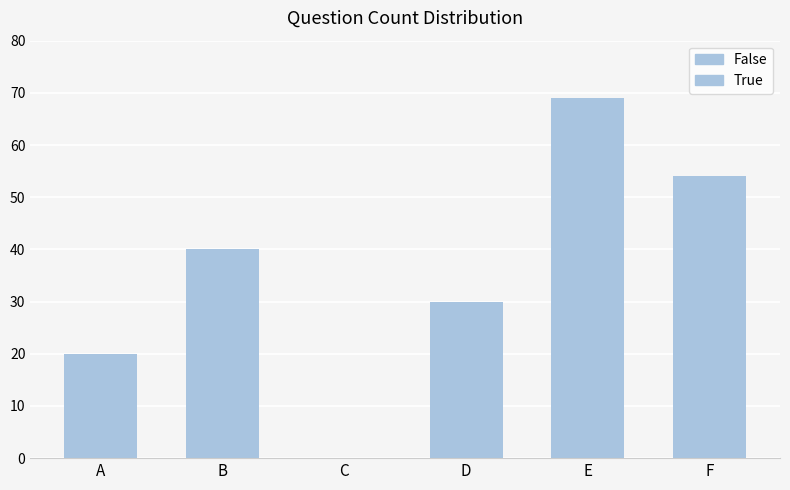

Reading left to right, transcribe all the data shown in this chart.

False: A=20	B=40	C=0	D=0	E=0	F=0
True: A=0	B=0	C=0	D=30	E=69	F=54